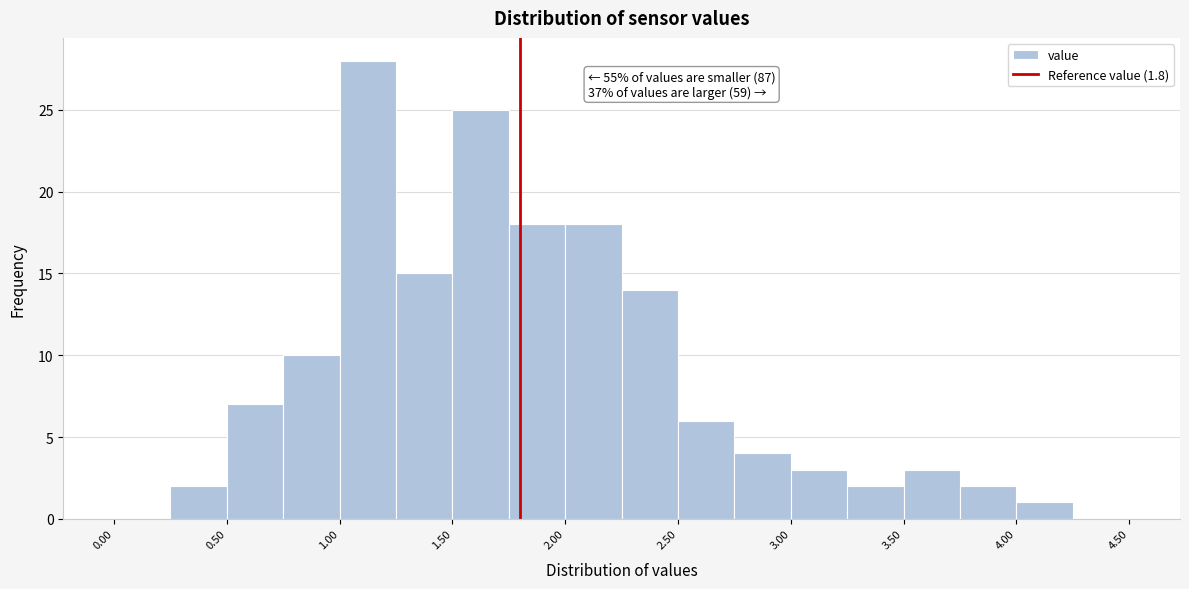

Over which range of the x-axis is the bar tallest?

1.00 to 1.25